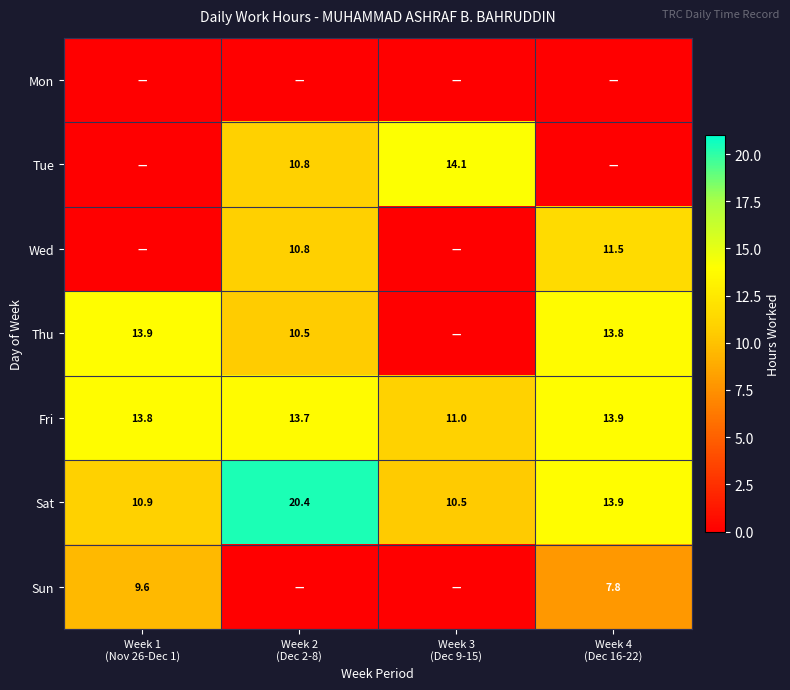

Which label corresponds to the largest value in the chart?

Week 2
(Dec 2-8)